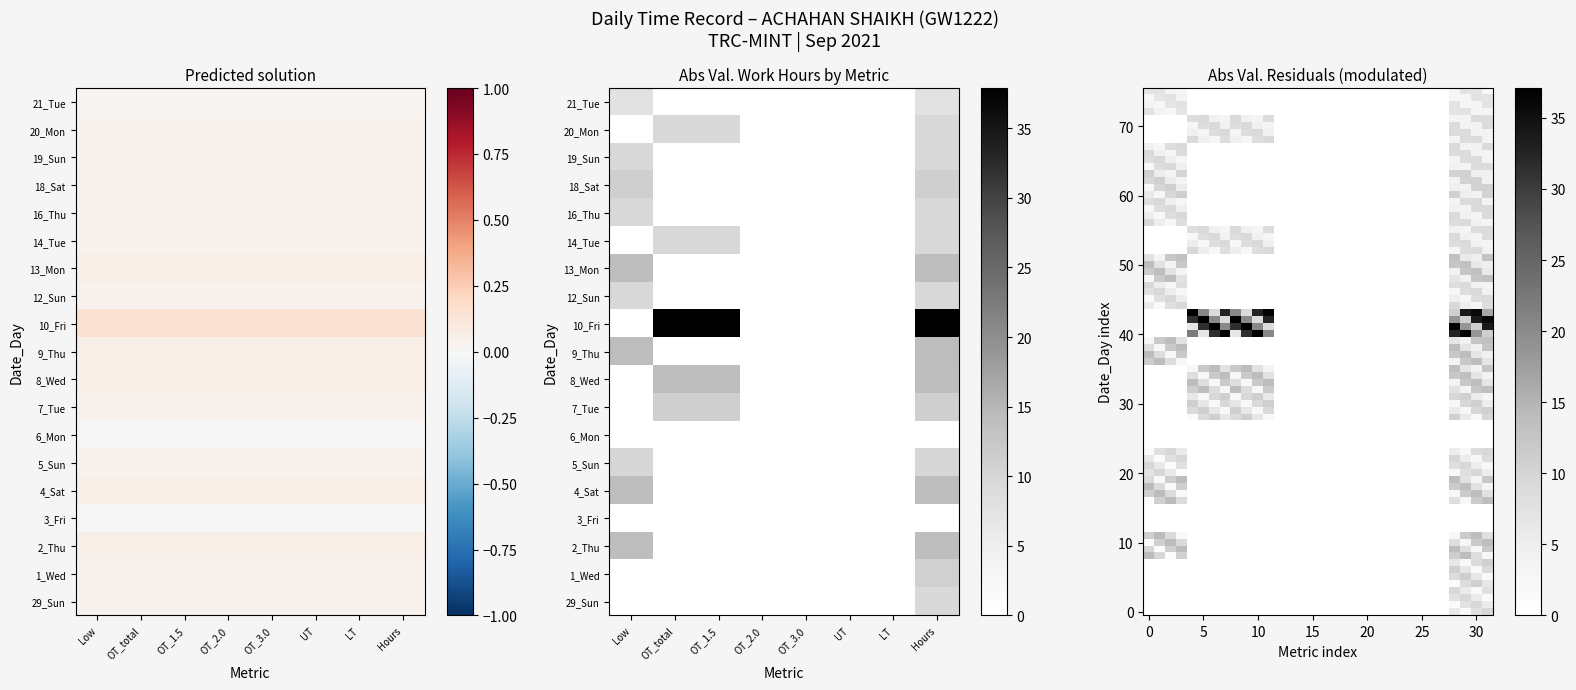

Which has a higher value, 1 or 3?

1